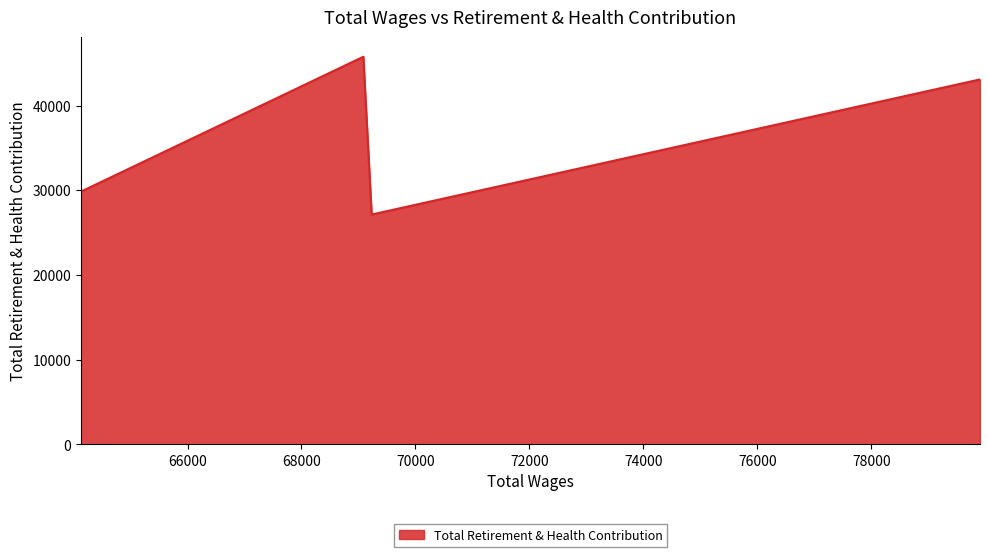

Does the chart have visible grid lines?

No